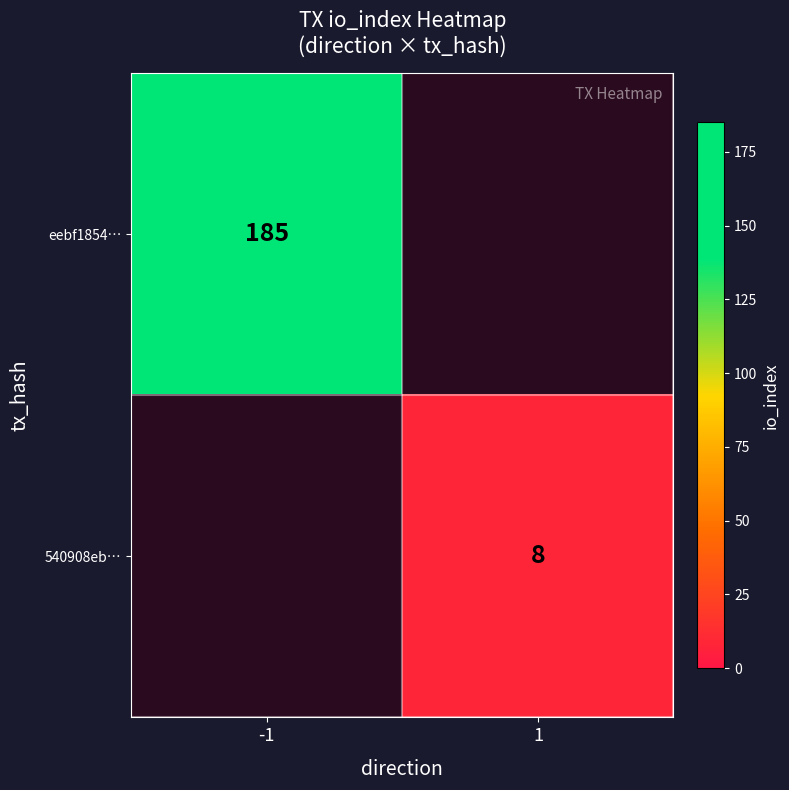

At how many categories does at least one series exceed 74?

1